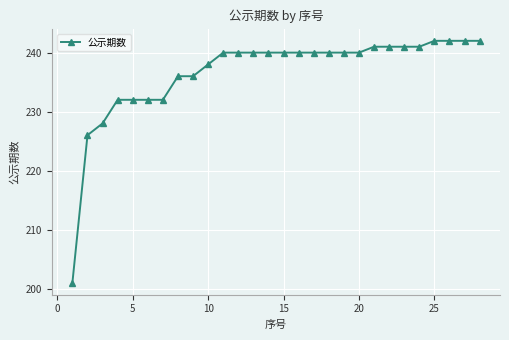

What is the difference between the maximum and minimum values?

41